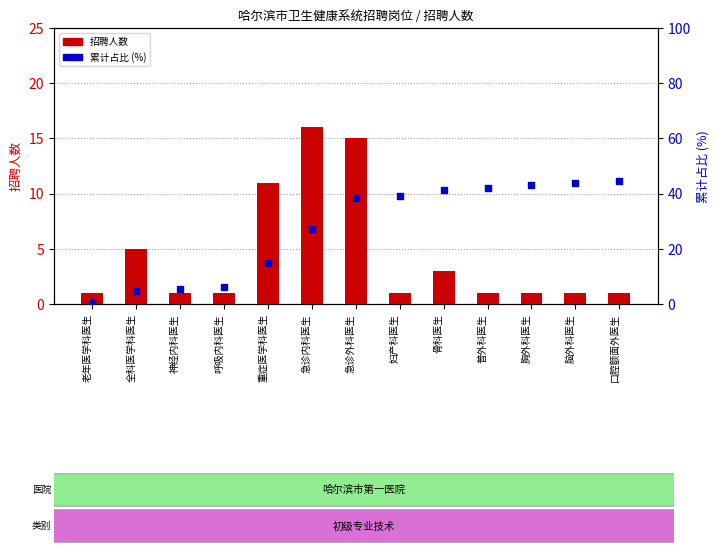

Which series contains the highest Y value?

累计占比 (%)